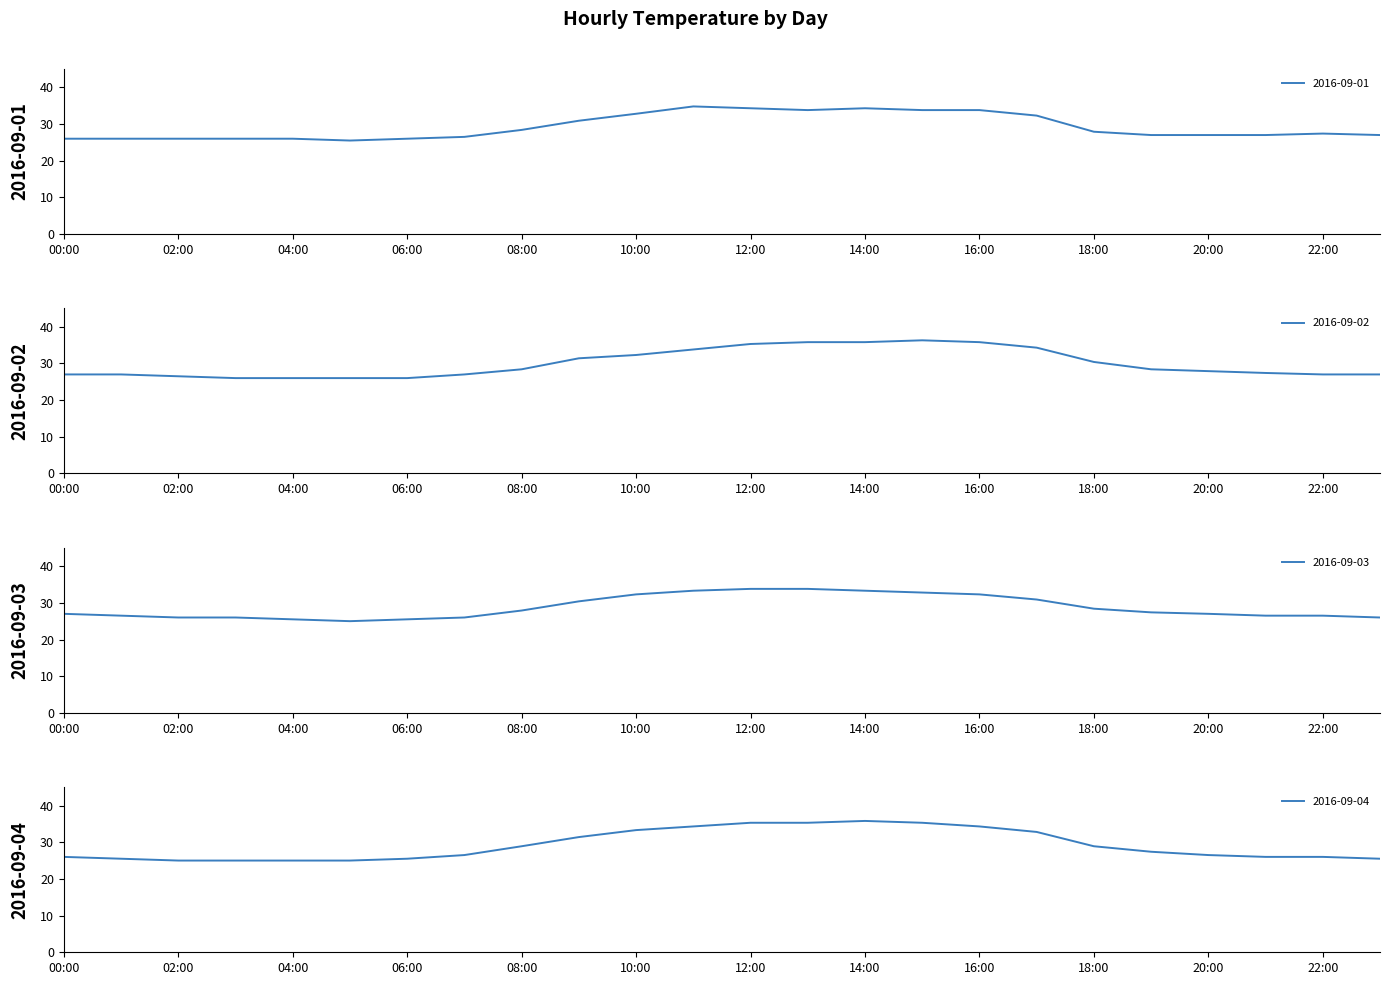

What is the difference between the maximum and minimum values in the 2016-09-04 series?

10.8